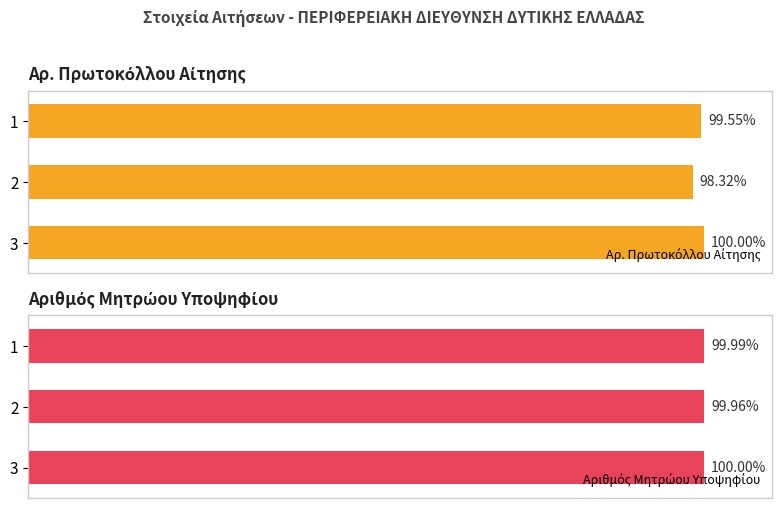

What is the value of the Αριθμός Μητρώου Υποψηφίου bar at the 2nd from the left?

100.0